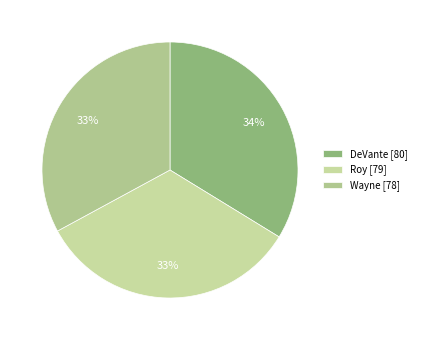

What percentage is the Roy slice, to the nearest percent?

33%